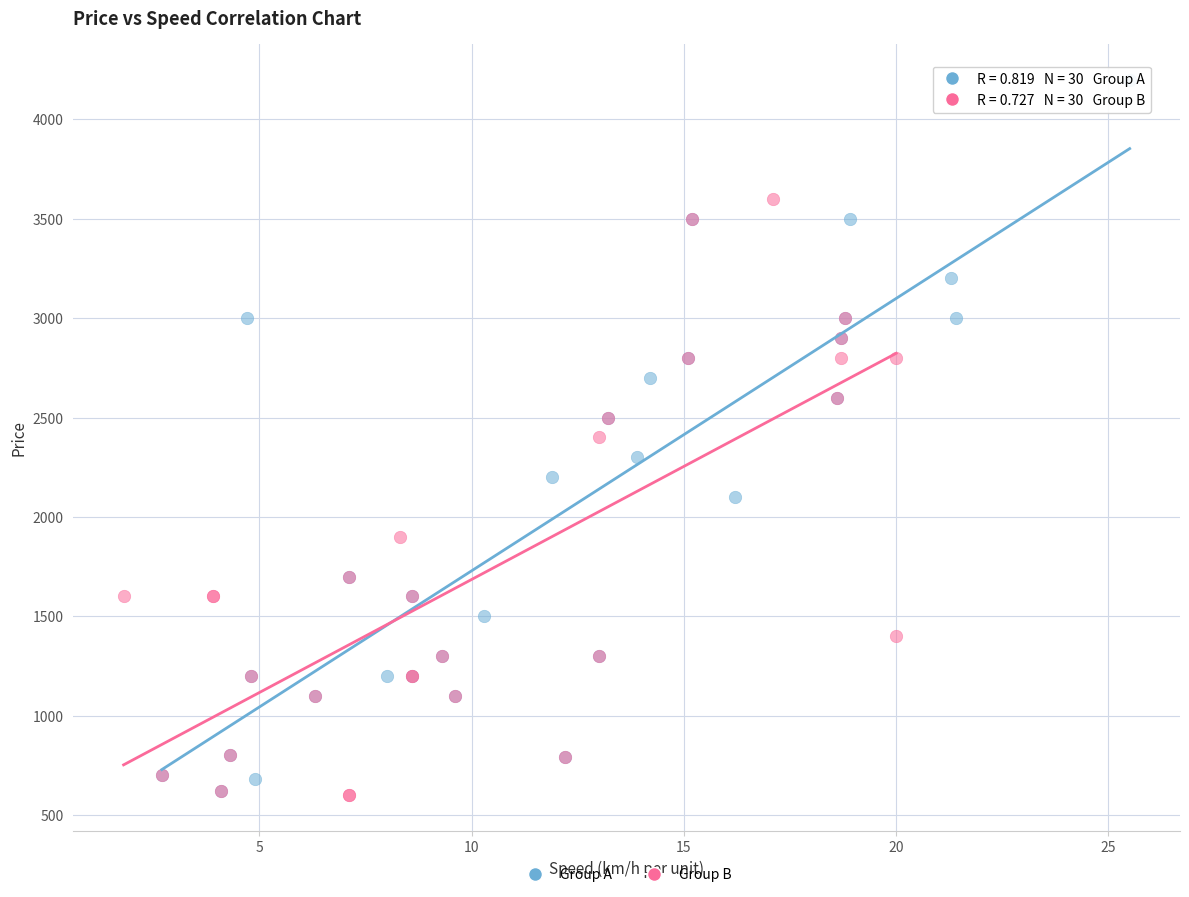

Which series contains the highest Y value?

Group A